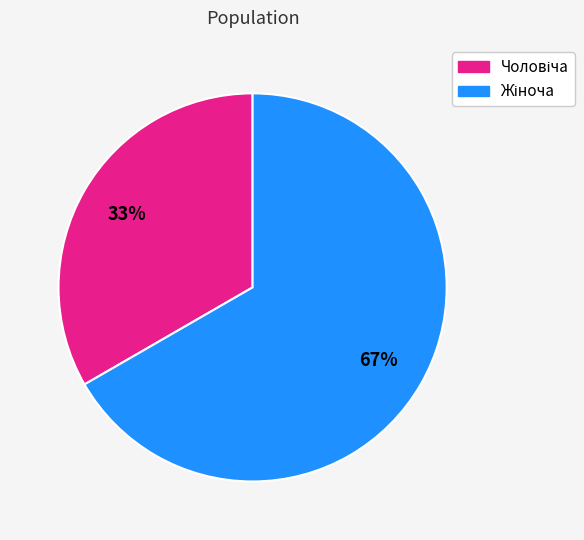

To the nearest percent, what is the average slice percentage?

50%